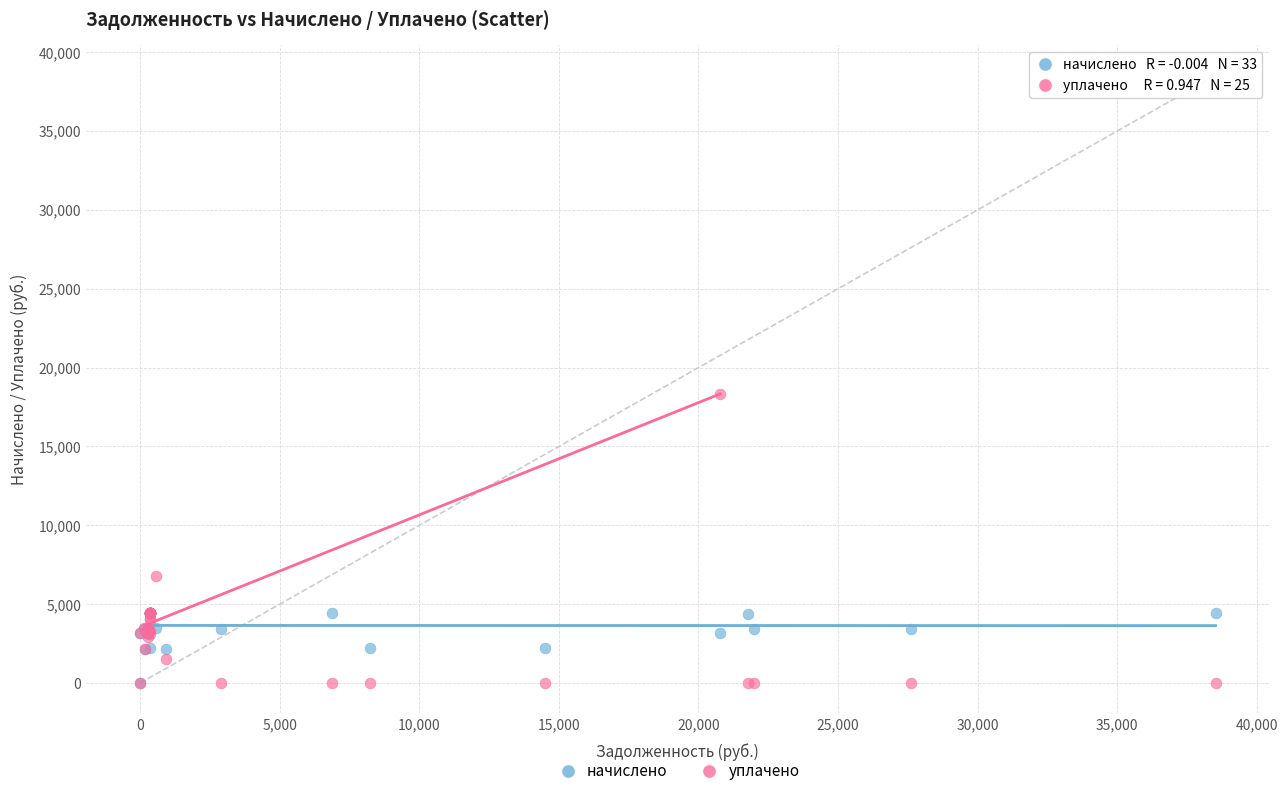

In the уплачено series, what Y value is closest to 9168?

6774.9